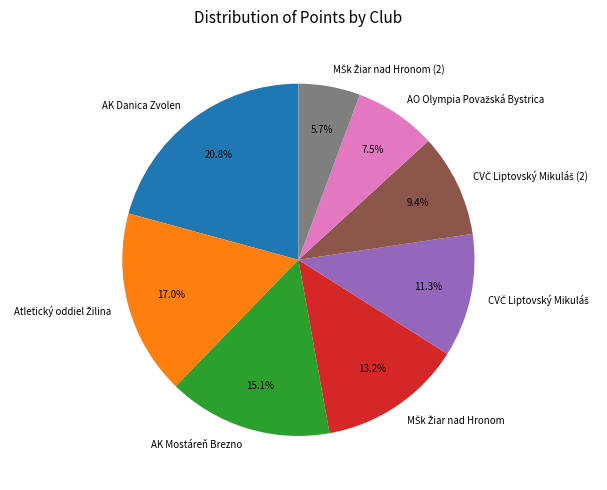

Which category has the biggest portion of the pie?

AK Danica Zvolen